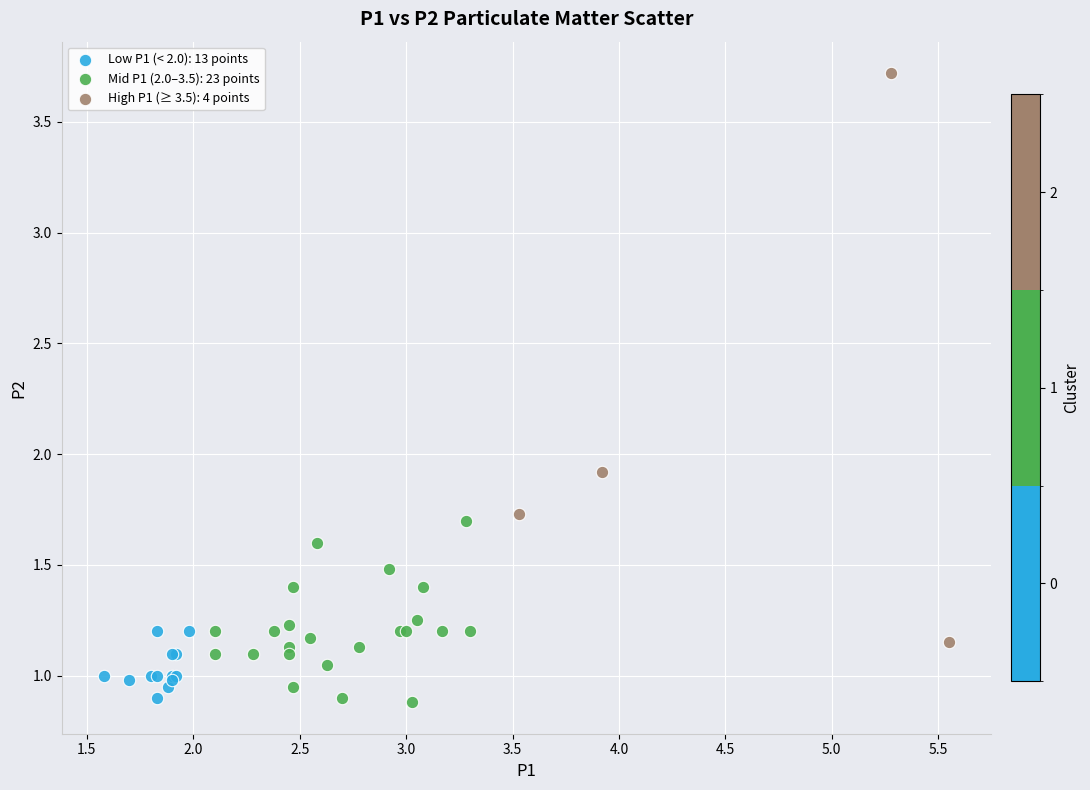

What are all the series names shown in the legend?

Low P1 (< 2.0): 13 points, Mid P1 (2.0–3.5): 23 points, High P1 (≥ 3.5): 4 points